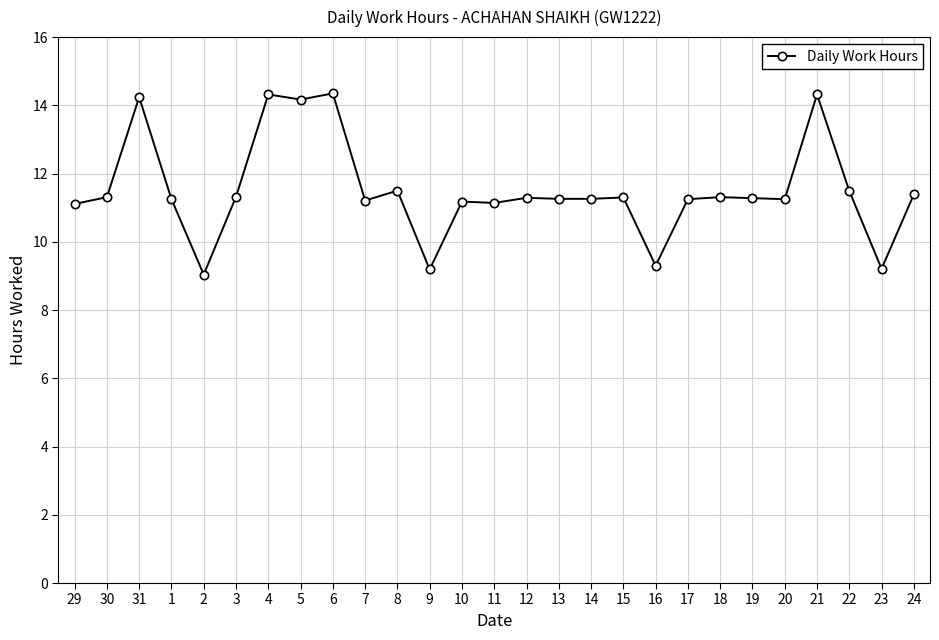

Does the chart display data point markers on the line(s)?

Yes